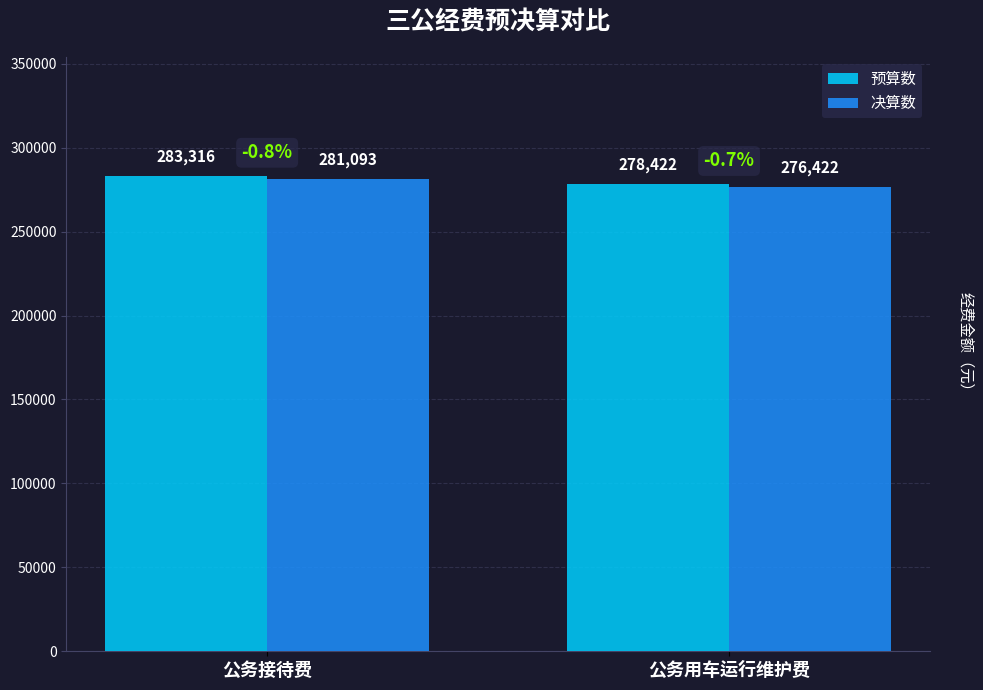

What is the total value across all series at 公务用车运行维护费?

554843.4